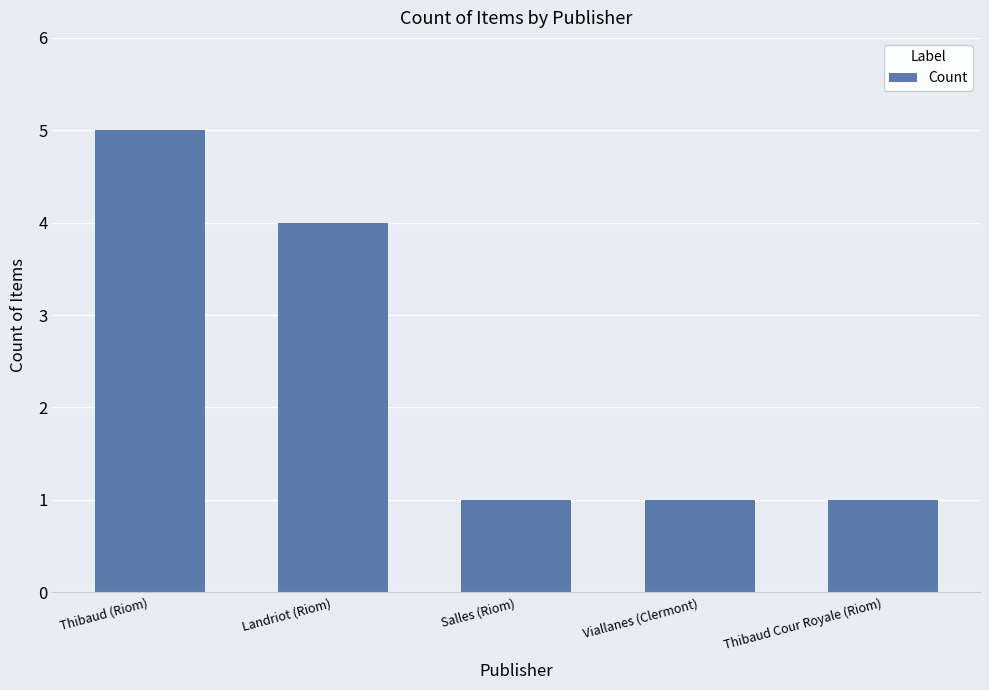

What is the label of the 2nd bar from the right?

Viallanes (Clermont)